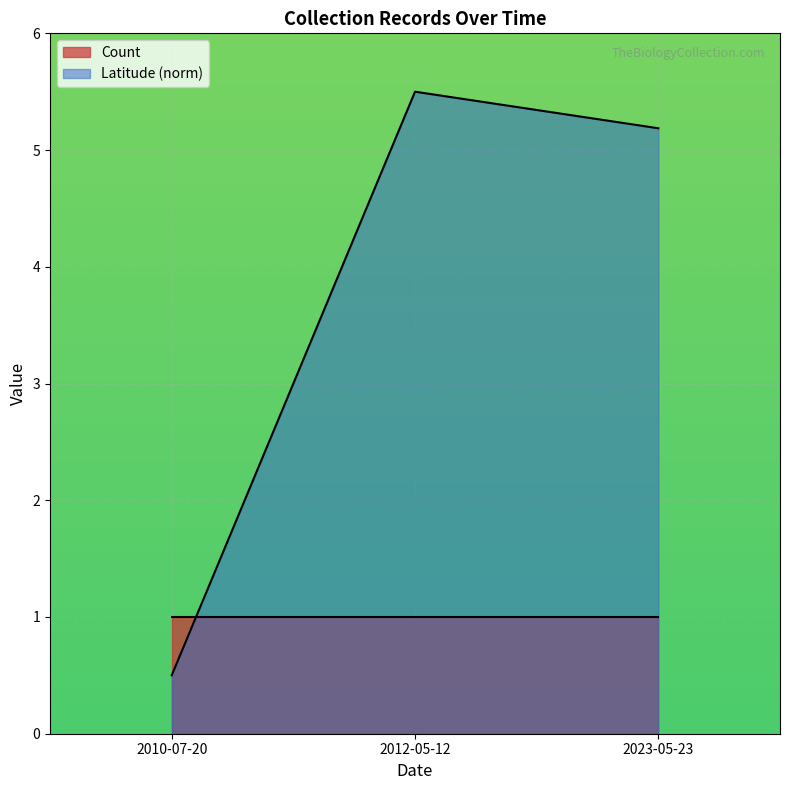

How many categories are shown in the chart?

3